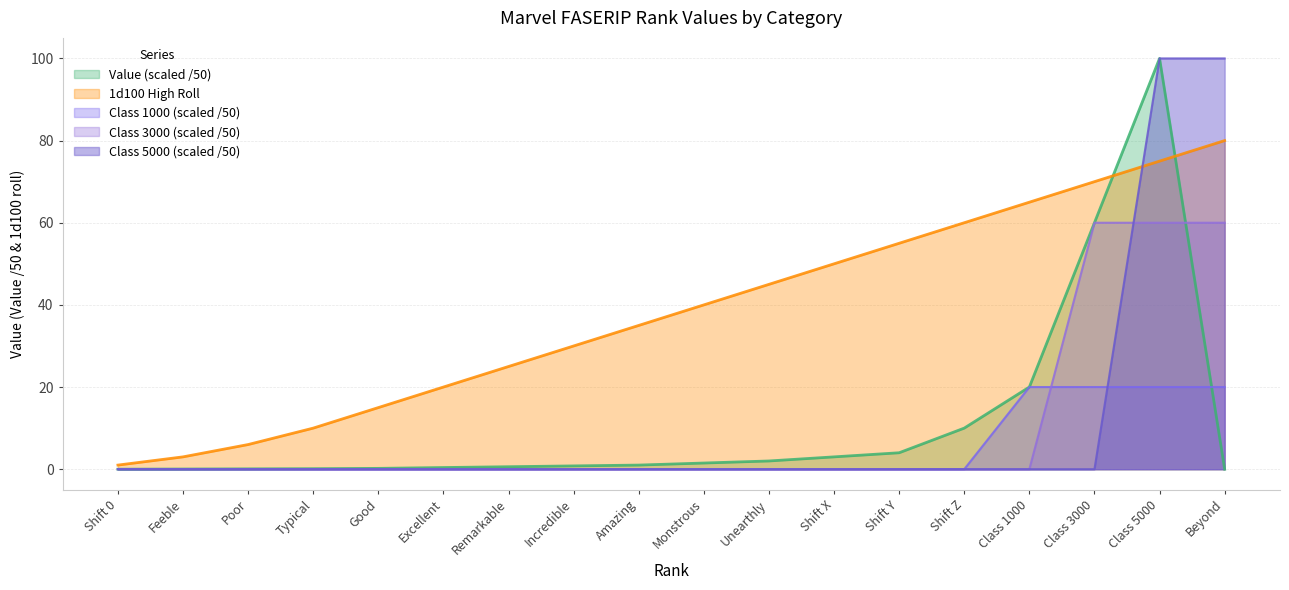

How many intersections are there between Class 3000 and Value?

1